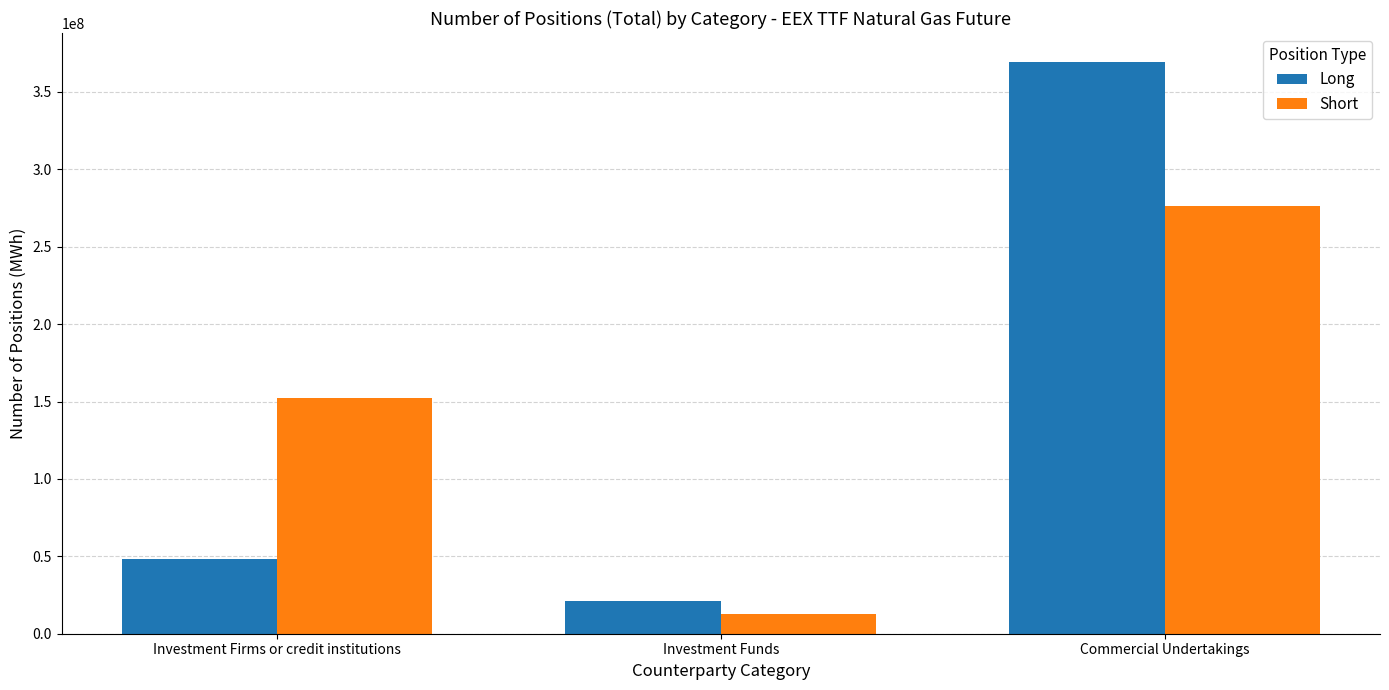

Is it true that Long equals 232486207 at Commercial Undertakings?

False